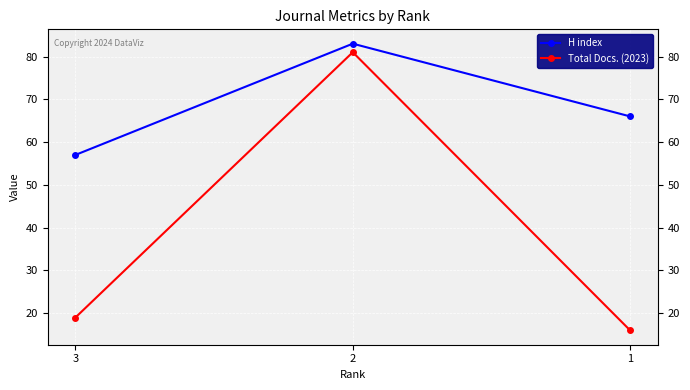

The value of Total Docs. (2023) at 1 is 16. True or false?

True